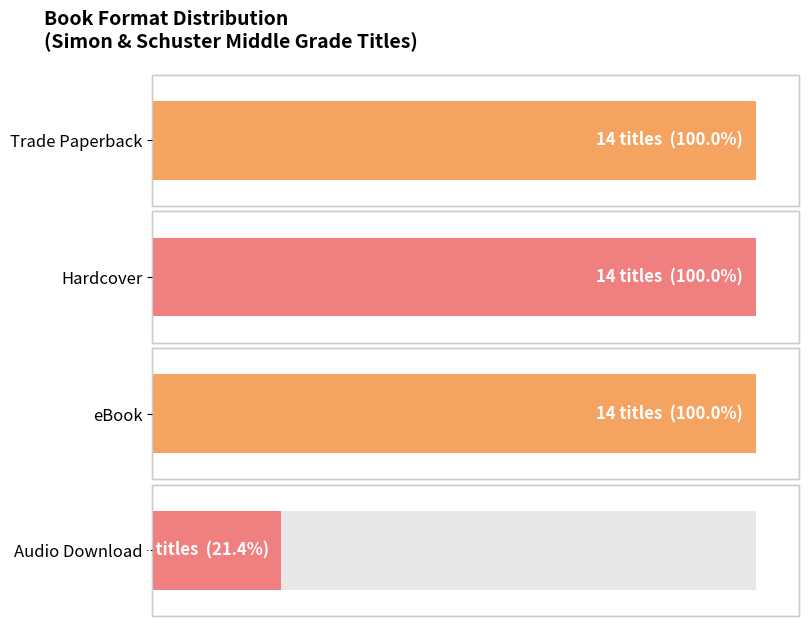

Are the bars horizontal?

Yes